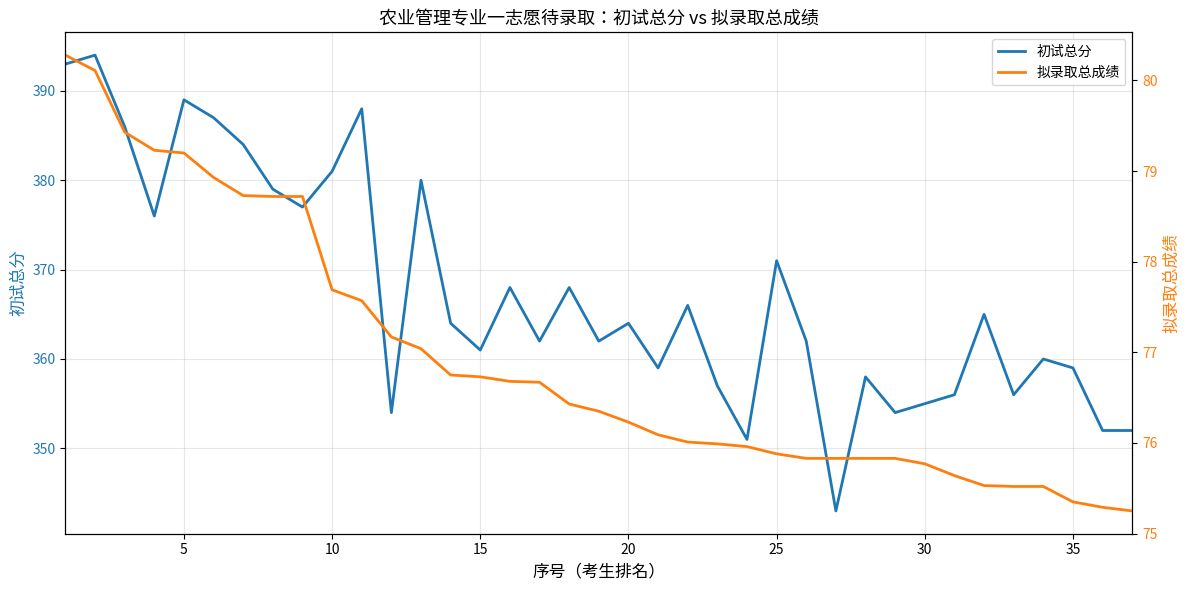

What is the maximum value shown in the chart?

394.0